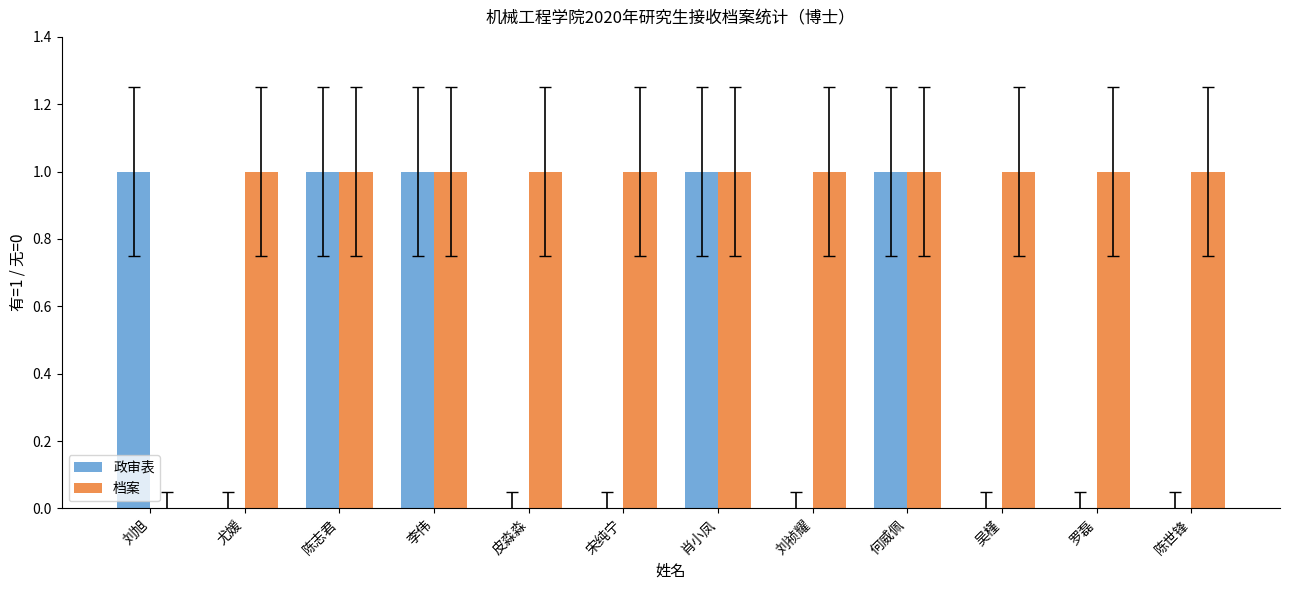

How many data points does each series have?

12